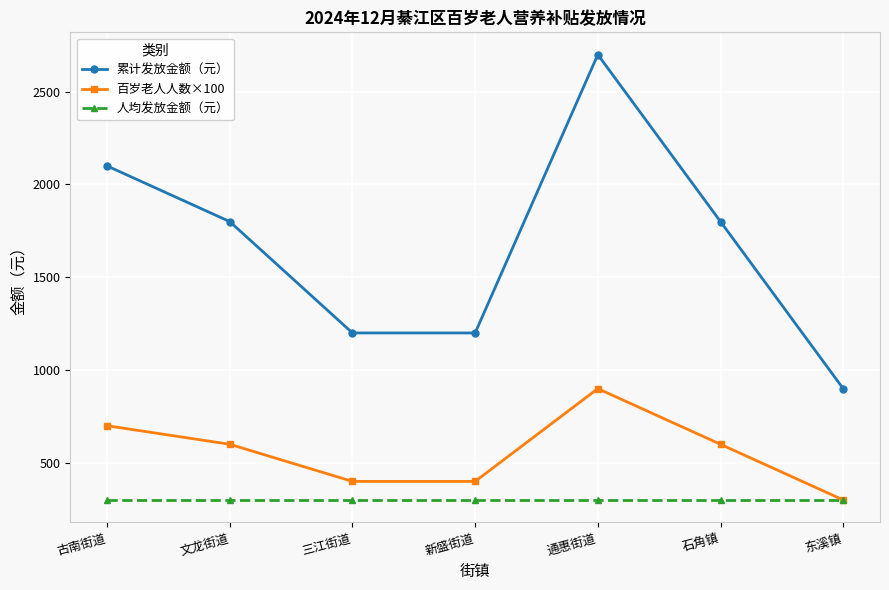

Which series has the widest spread of values?

累计发放金额（元）